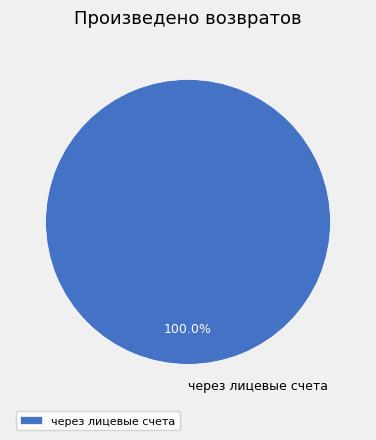

How many segments does this pie chart have?

1